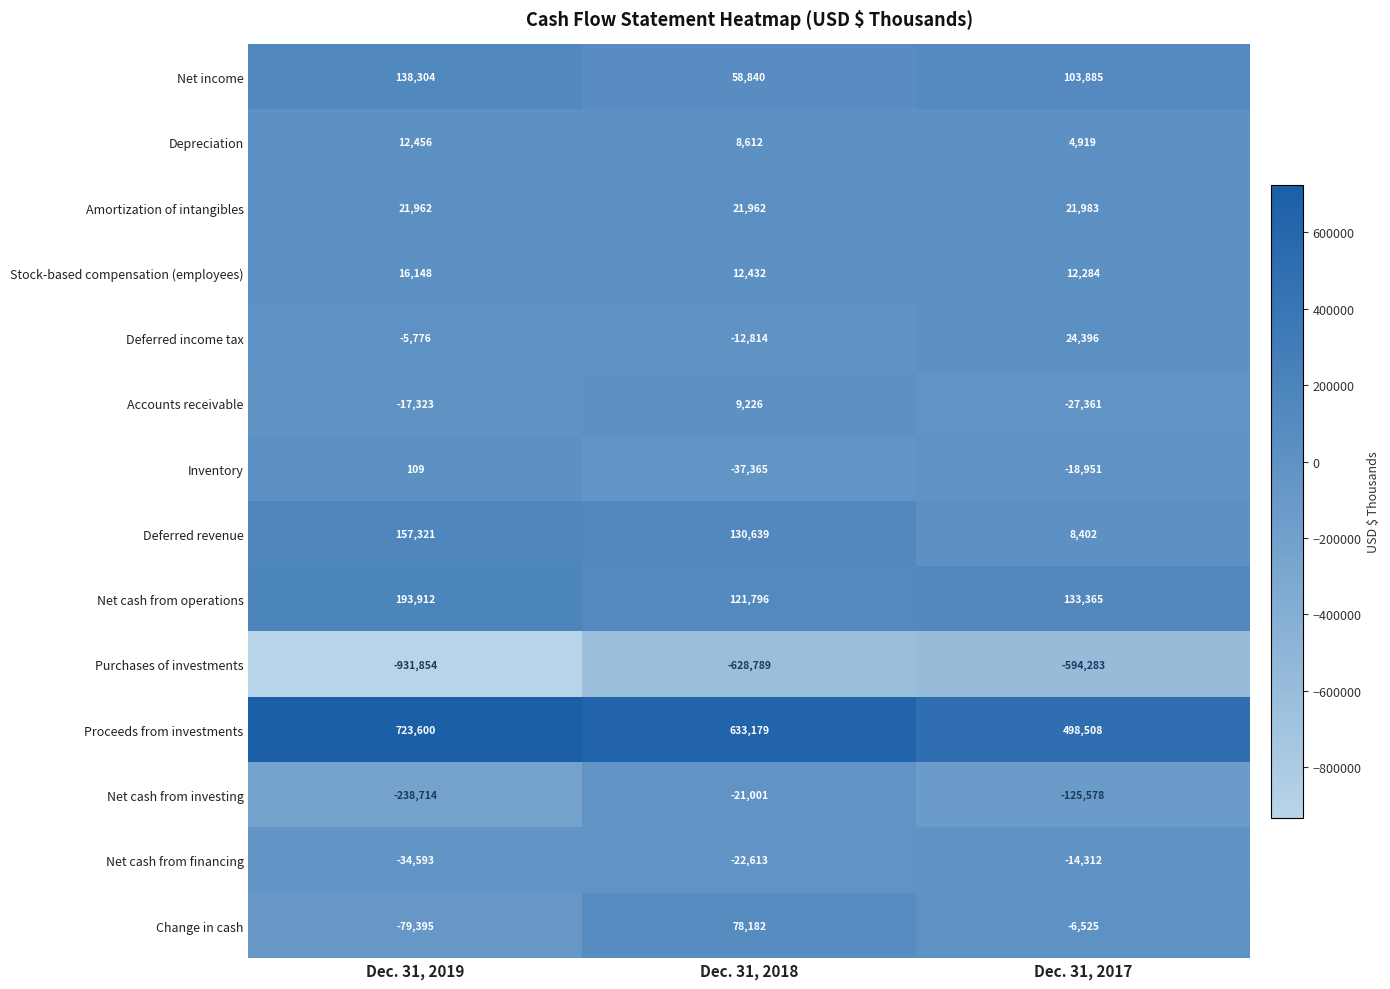

Where does the Proceeds from investments series first go above 633179?

Dec. 31, 2019